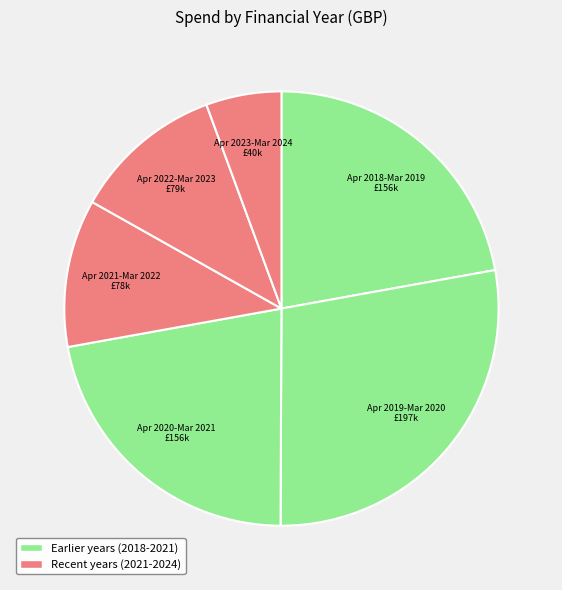

Count the number of slices in the pie.

6